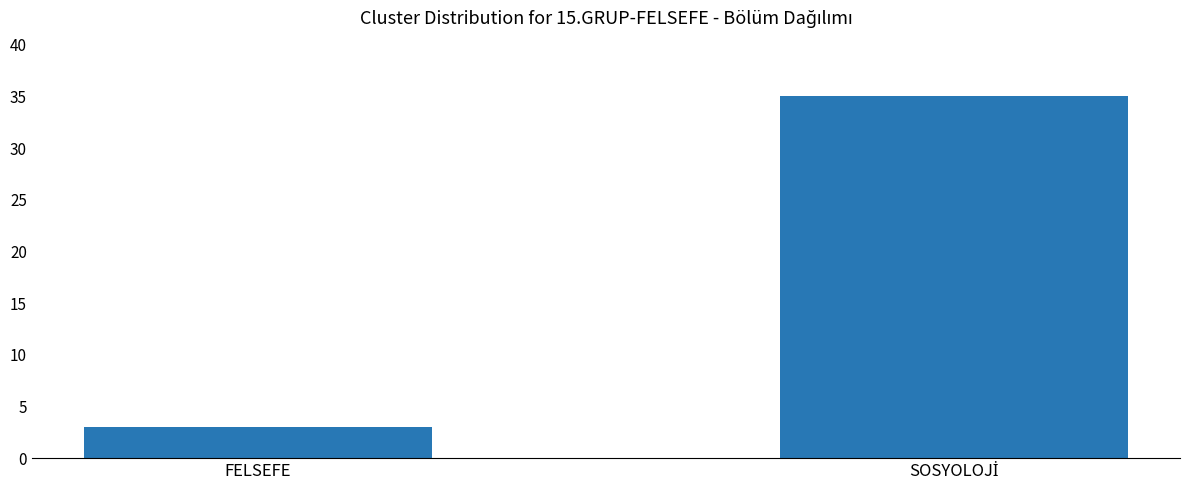

What is the value of the 2nd bar from the left?

35